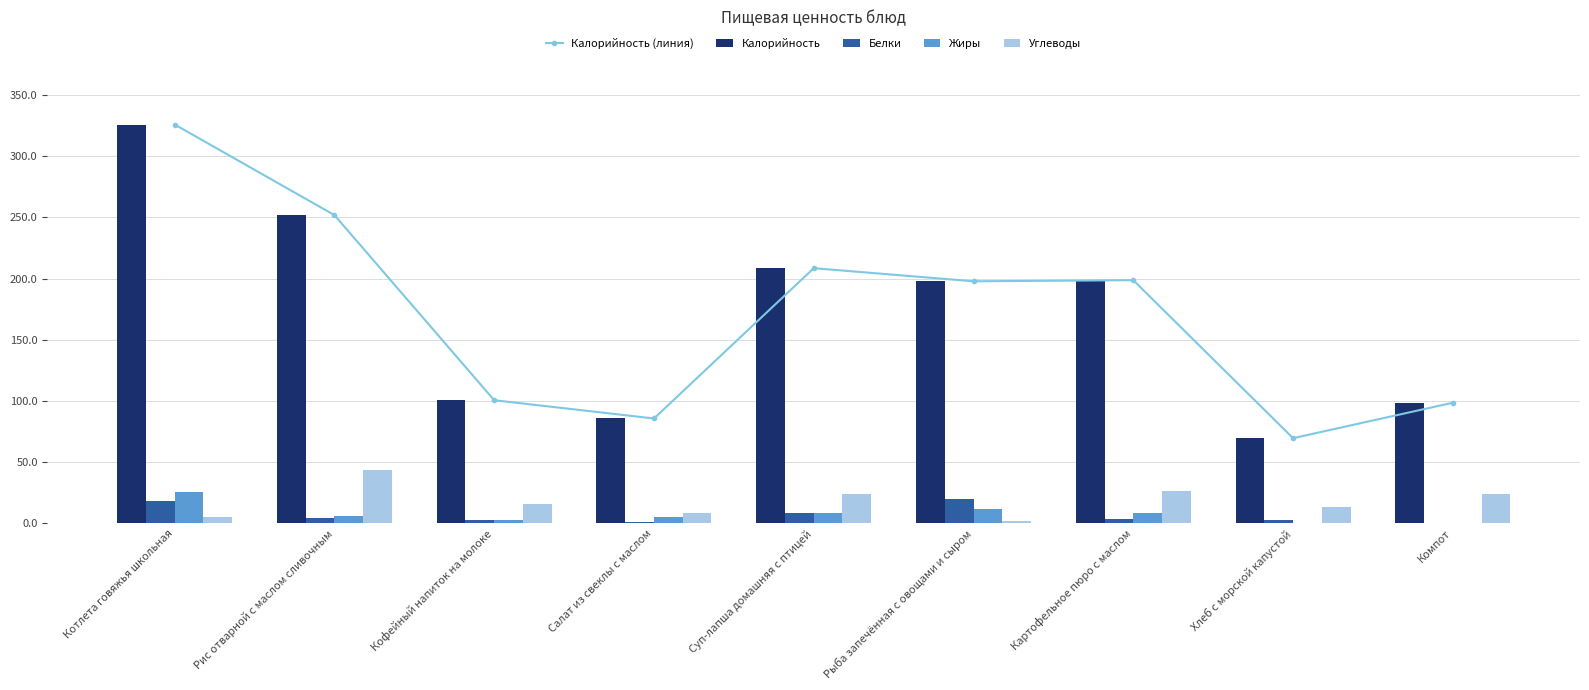

Which series has the largest total across all categories?

Калорийность (линия)